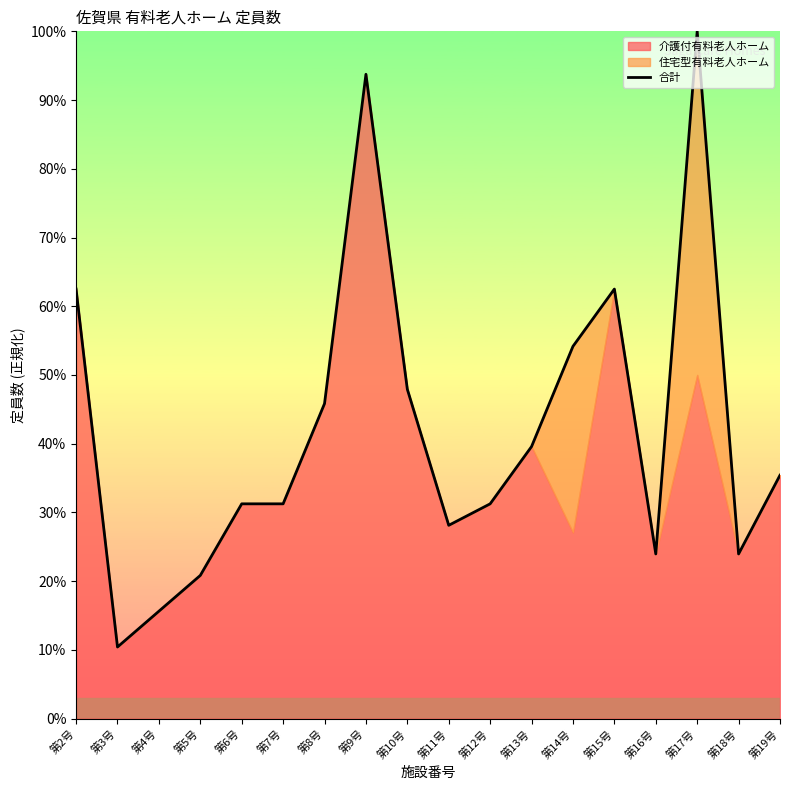

How many data points does each series have?

18